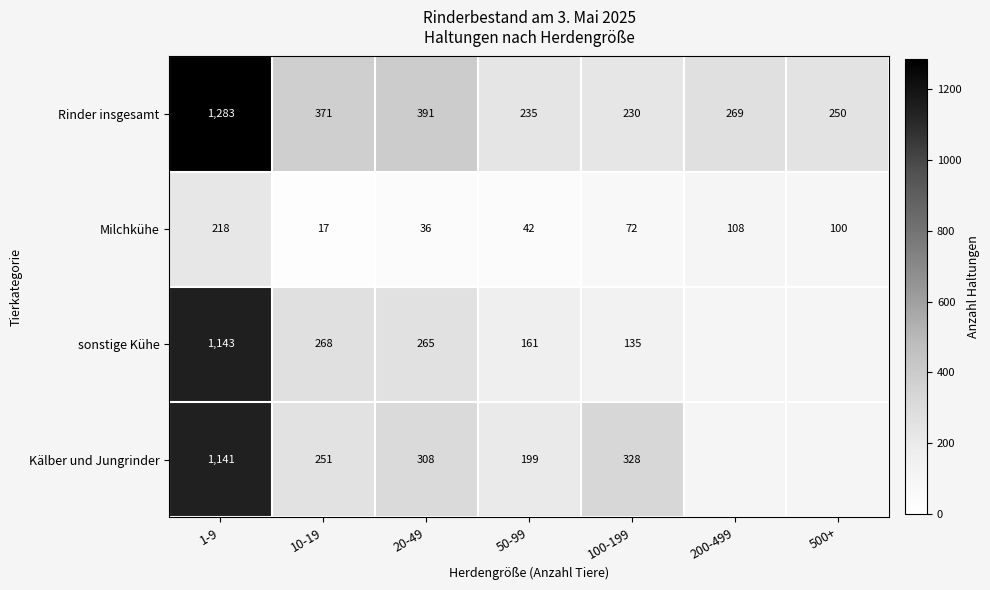

What is the sum of all Rinder insgesamt values?

3029